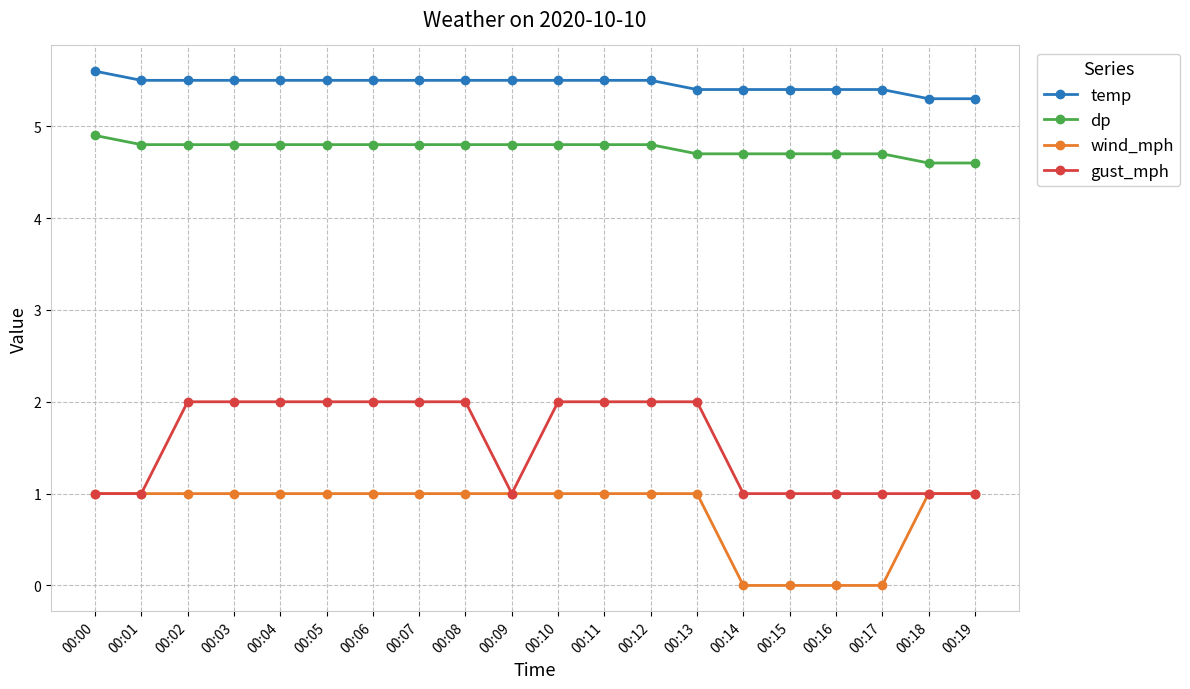

Reading left to right, what are all the values shown in this chart?

temp: 5.6	5.5	5.5	5.5	5.5	5.5	5.5	5.5	5.5	5.5	5.5	5.5	5.5	5.4	5.4	5.4	5.4	5.4	5.3	5.3
dp: 4.9	4.8	4.8	4.8	4.8	4.8	4.8	4.8	4.8	4.8	4.8	4.8	4.8	4.7	4.7	4.7	4.7	4.7	4.6	4.6
wind_mph: 1.0	1.0	1.0	1.0	1.0	1.0	1.0	1.0	1.0	1.0	1.0	1.0	1.0	1.0	0.0	0.0	0.0	0.0	1.0	1.0
gust_mph: 1.0	1.0	2.0	2.0	2.0	2.0	2.0	2.0	2.0	1.0	2.0	2.0	2.0	2.0	1.0	1.0	1.0	1.0	1.0	1.0